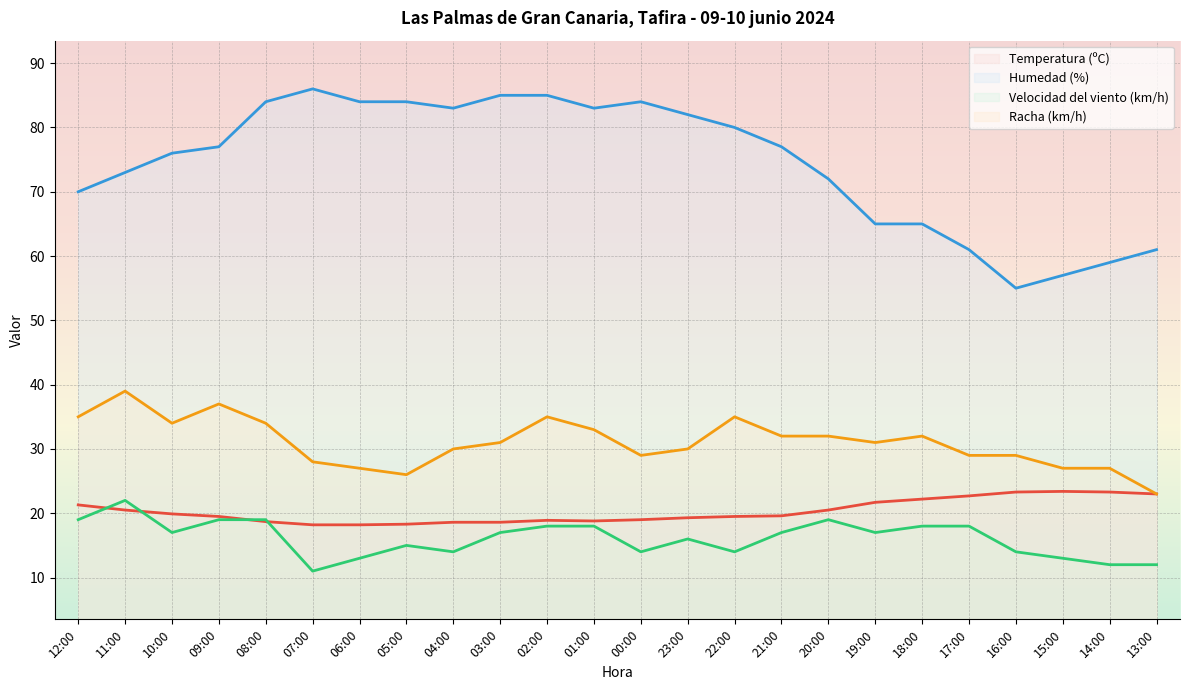

The value of Velocidad del viento (km/h) at 23:00 is 16.0. True or false?

True